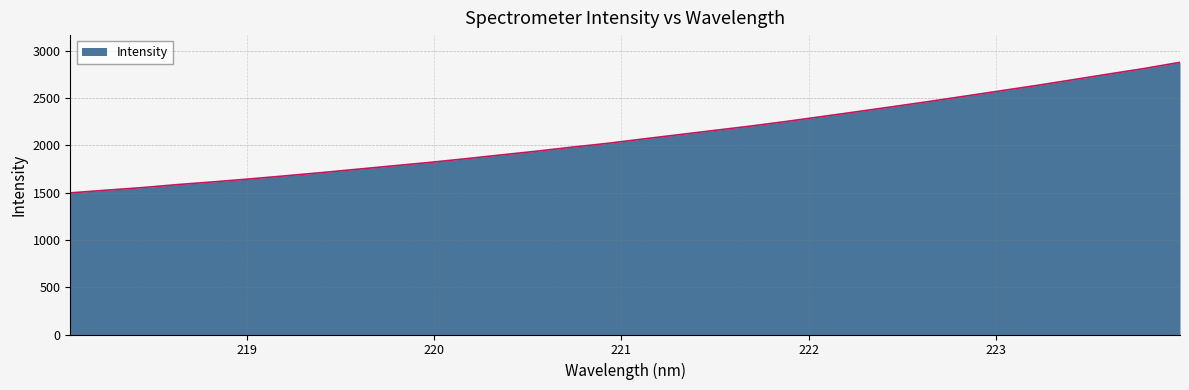

What is the maximum value shown in the chart?

2875.7